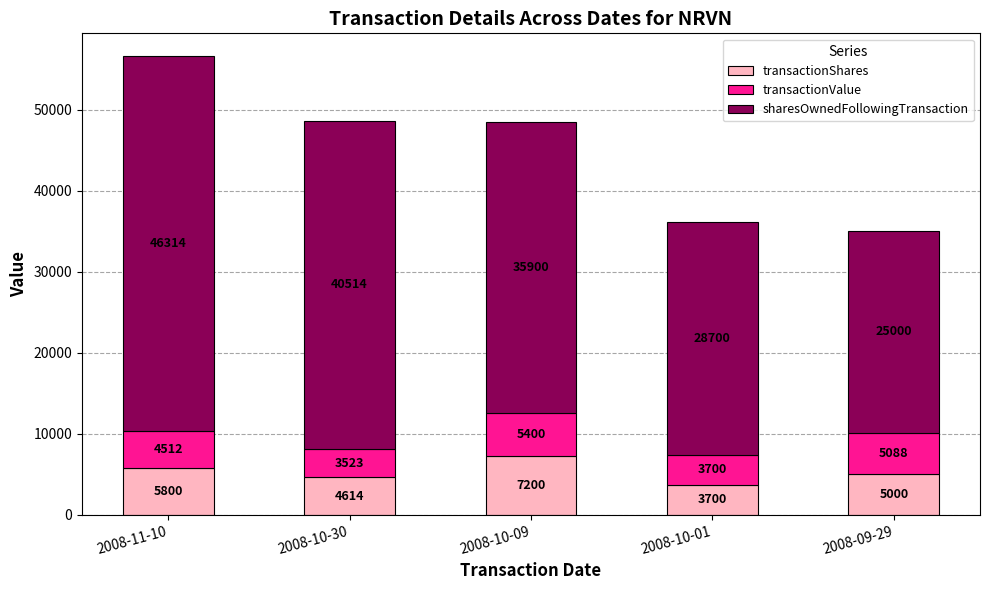

The transactionShares series shows 5800 at 2008-11-10. True or false?

True